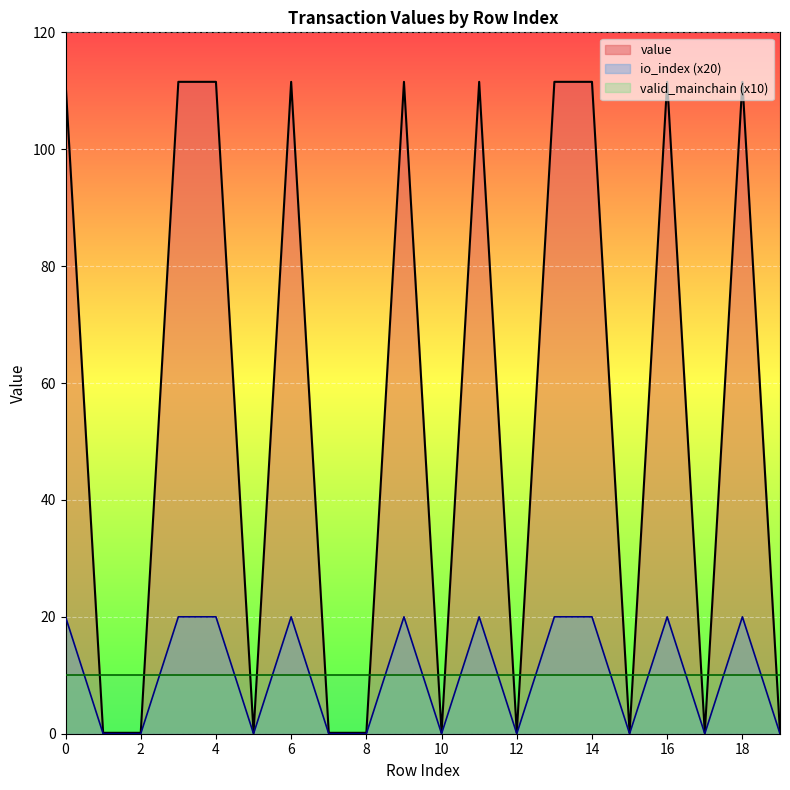

Rank the series at 6 from lowest to highest value.

valid_mainchain (x10), io_index (x20), value